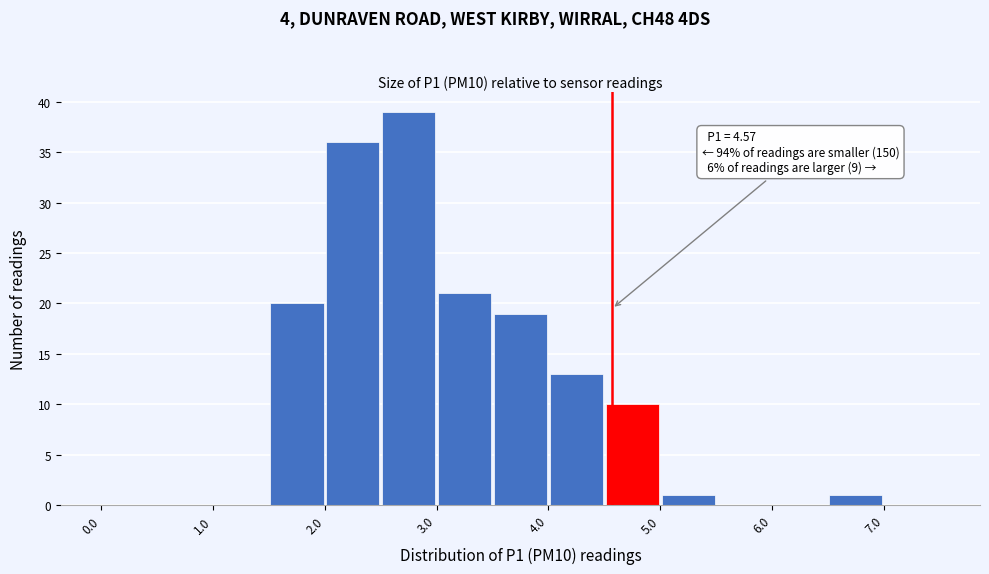

Which range on the x-axis has the tallest bar?

2.5 to 3.0